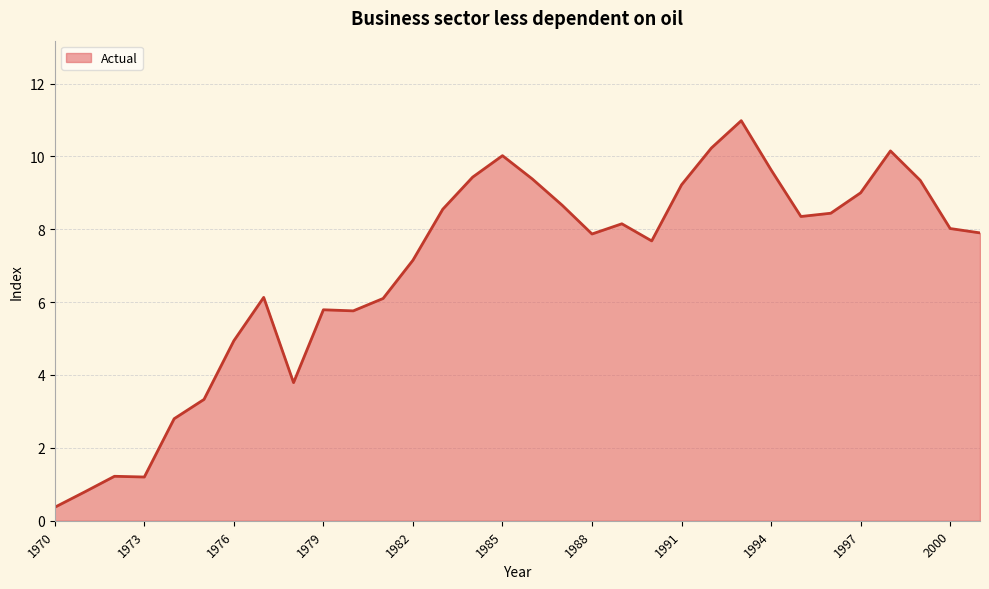

What is the difference between the maximum and minimum values?

10.6